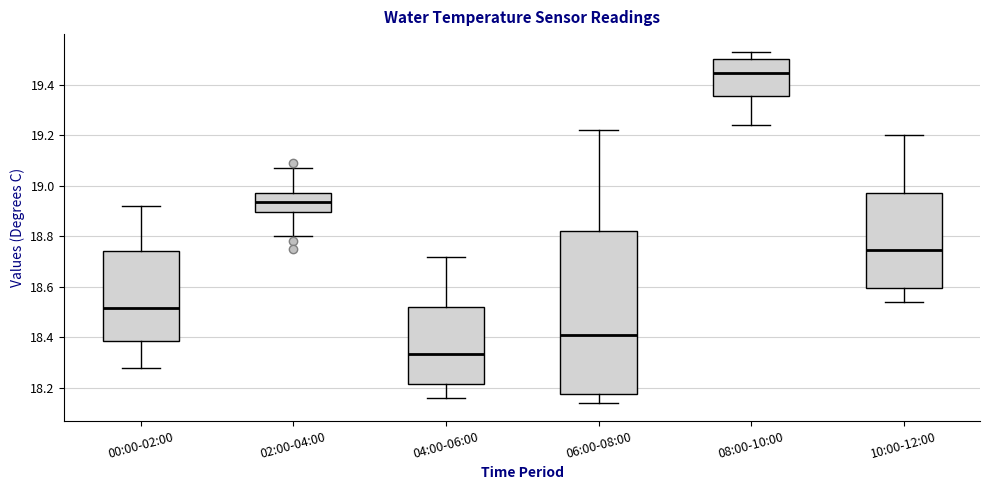

Which box's median line is the lowest?

04:00-06:00